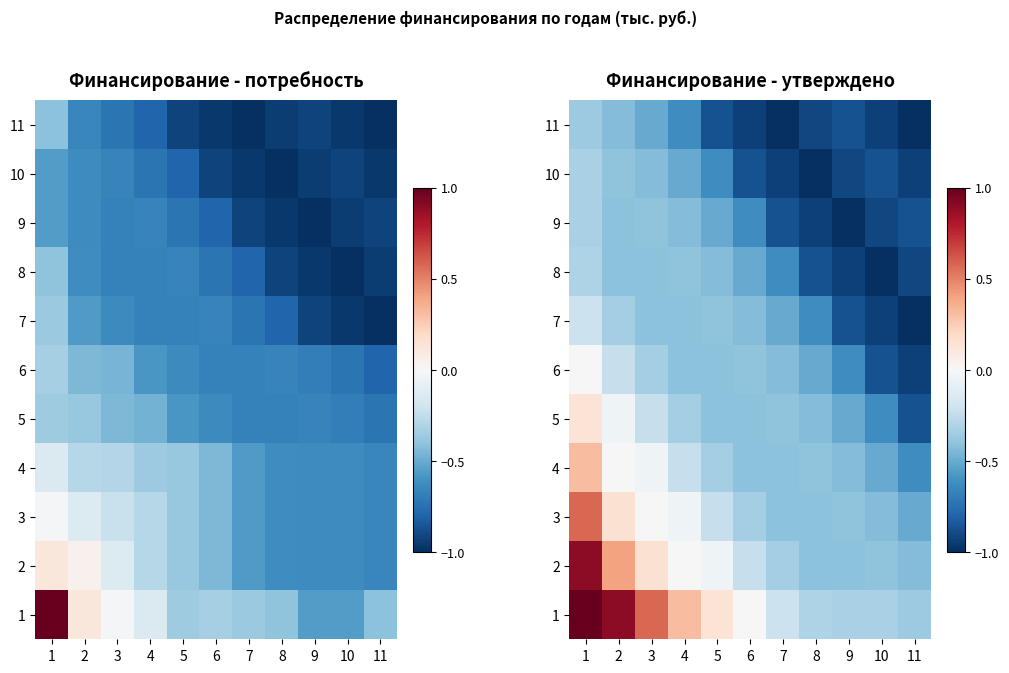

At 5, list the series in order from smallest to largest.

11, 10, 9, 8, 5, 6, 7, 4, 3, 2, 1